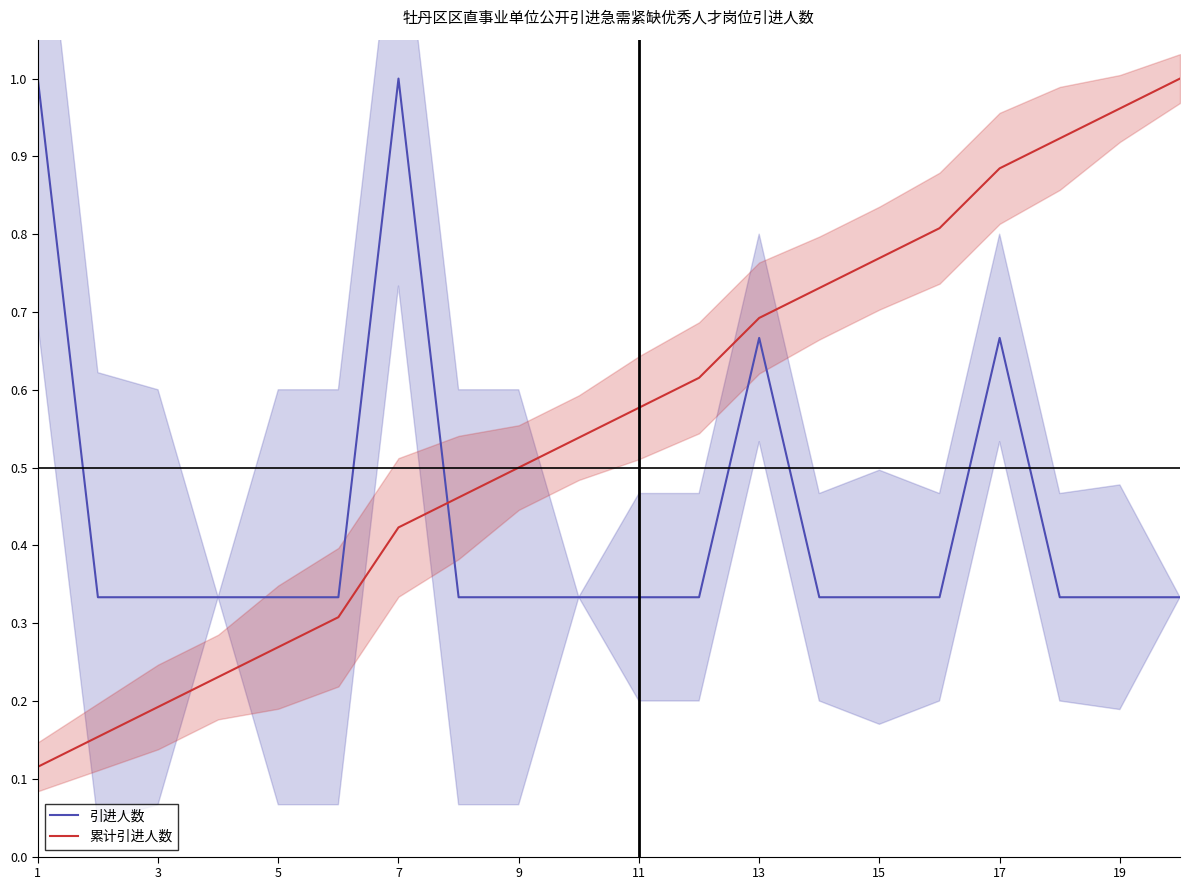

Is it true that 引进人数 equals 0.9 at 17?

False